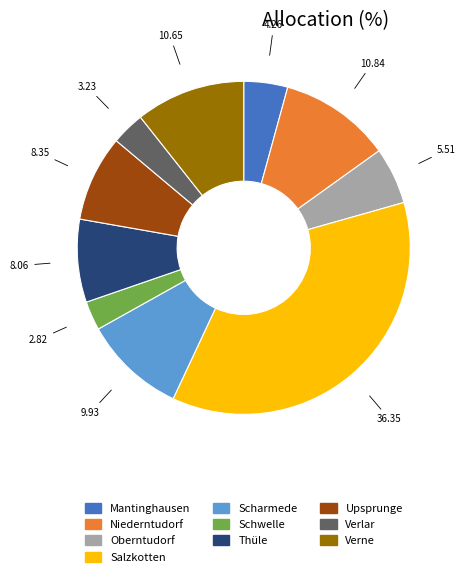

How many slices are in this pie chart?

10